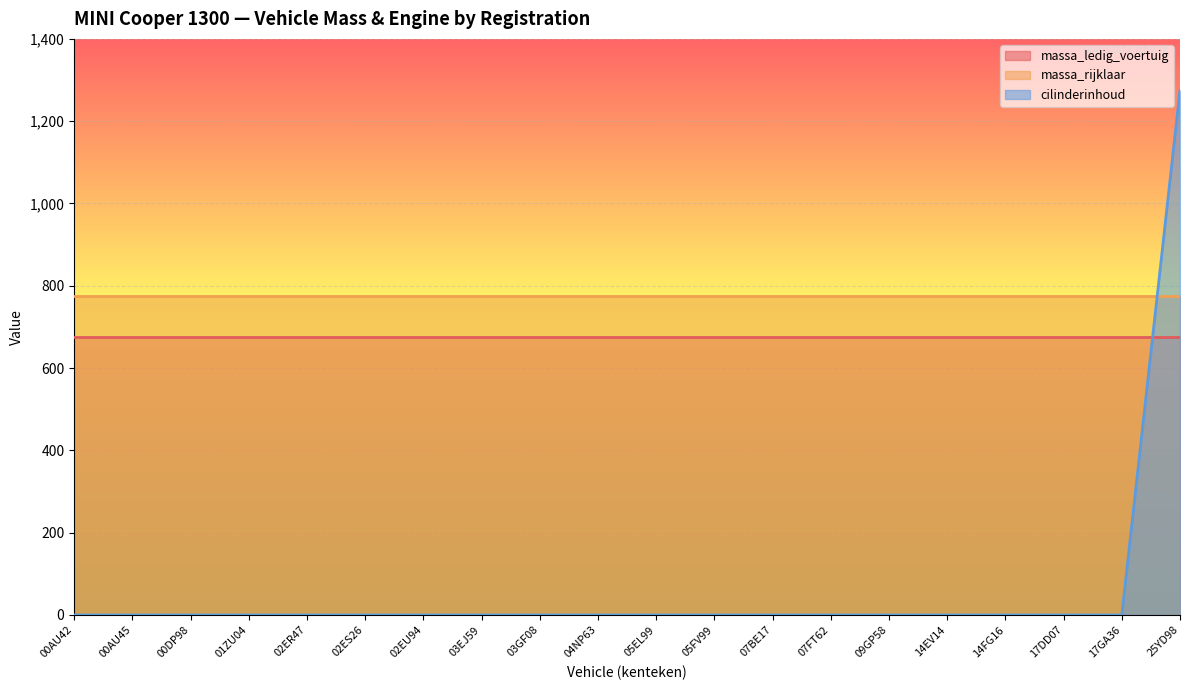

Does the chart display data point markers on the line(s)?

No